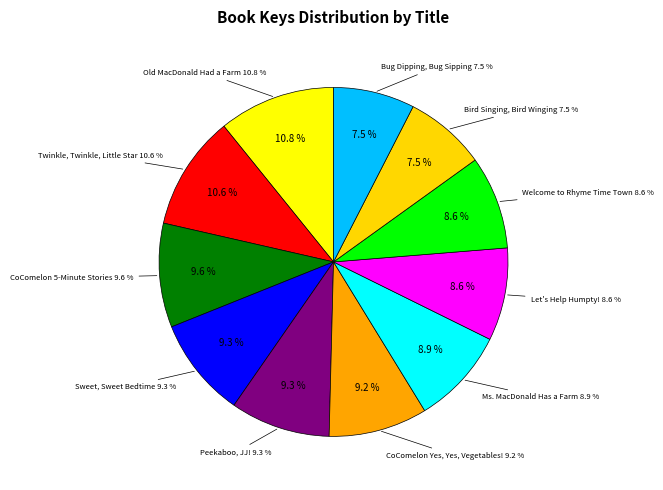

Rank the categories by value from highest to lowest.

Old MacDonald Had a Farm, Twinkle, Twinkle, Little Star, CoComelon 5-Minute Stories, Sweet, Sweet Bedtime, Peekaboo, JJ!, CoComelon Yes, Yes, Vegetables!, Ms. MacDonald Has a Farm, Welcome to Rhyme Time Town, Let's Help Humpty!, Bird Singing, Bird Winging, Bug Dipping, Bug Sipping